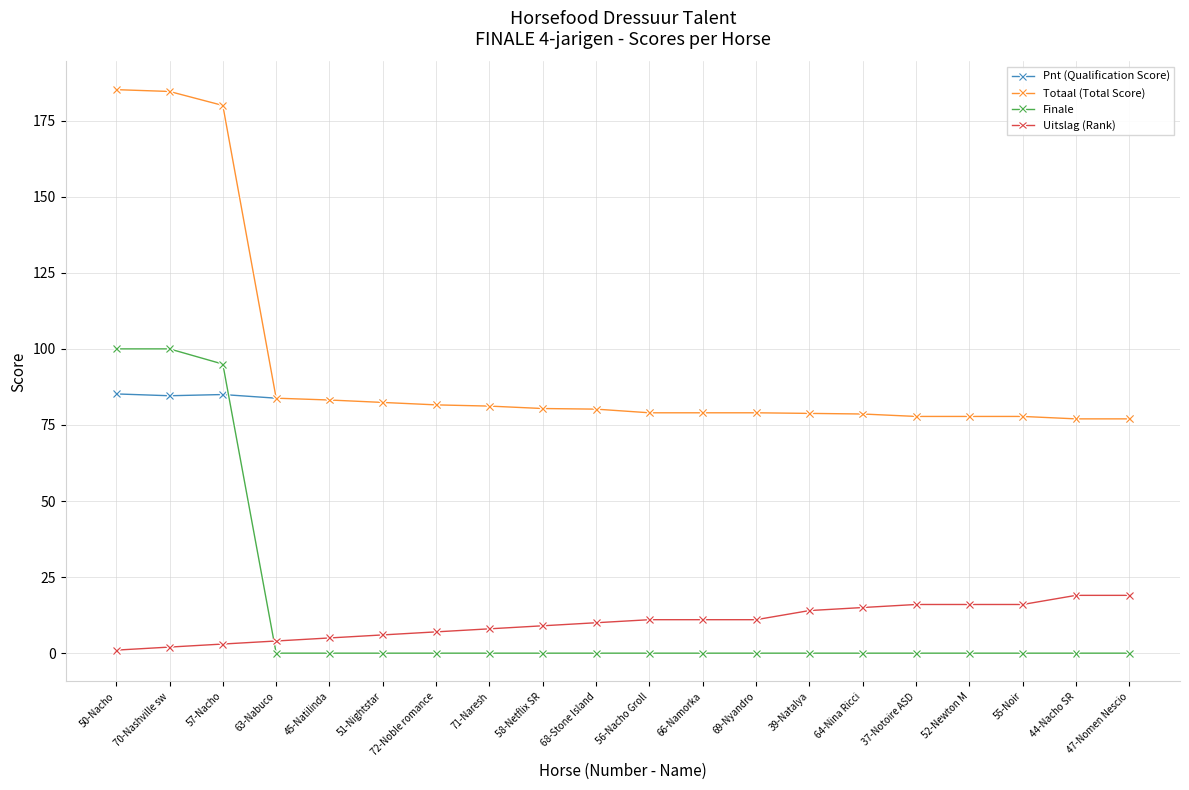

What is the difference between the Uitslag (Rank) values at 39-Natalya and 71-Naresh?

6.0